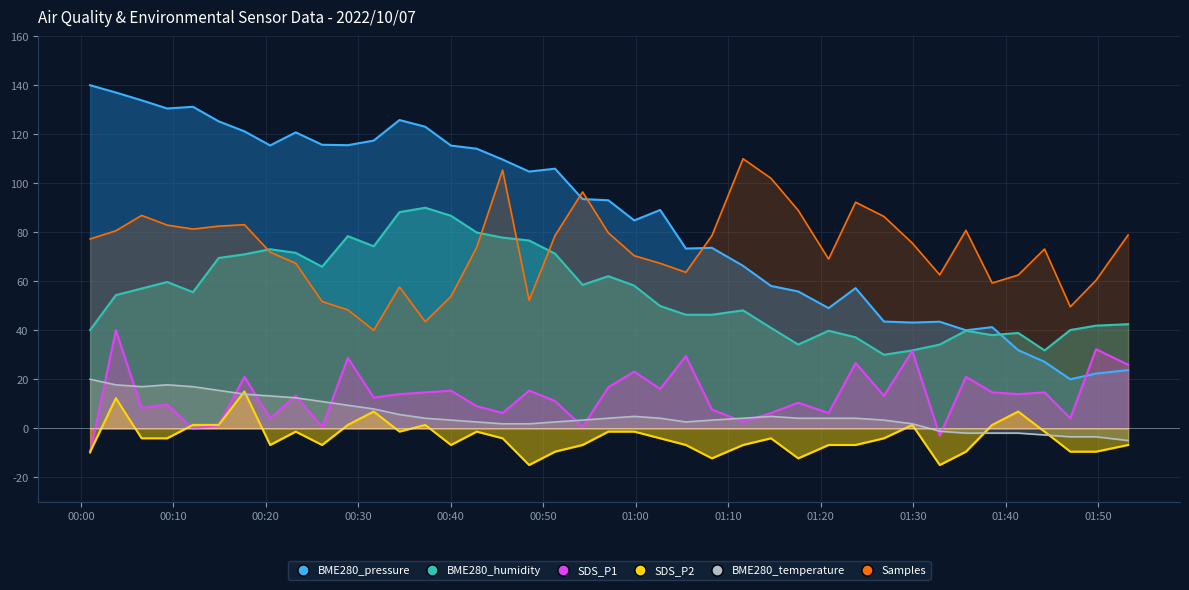

True or false: SDS_P2 has more than 1 points higher than both neighbors.

True